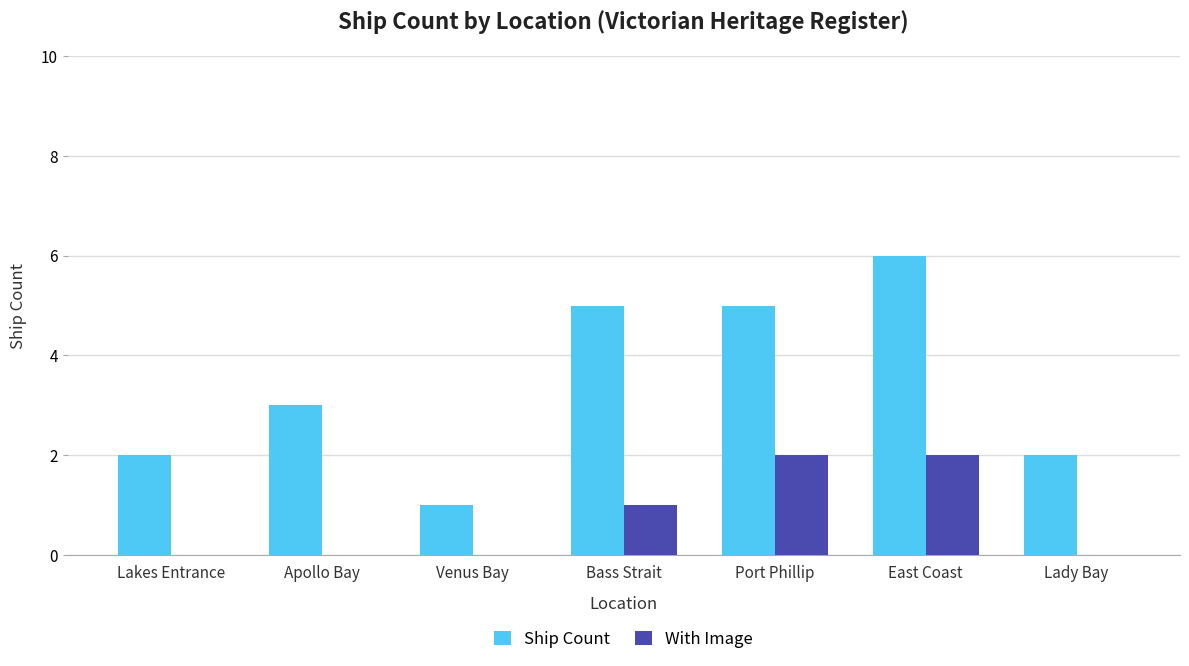

How many distinct data groups are displayed?

2